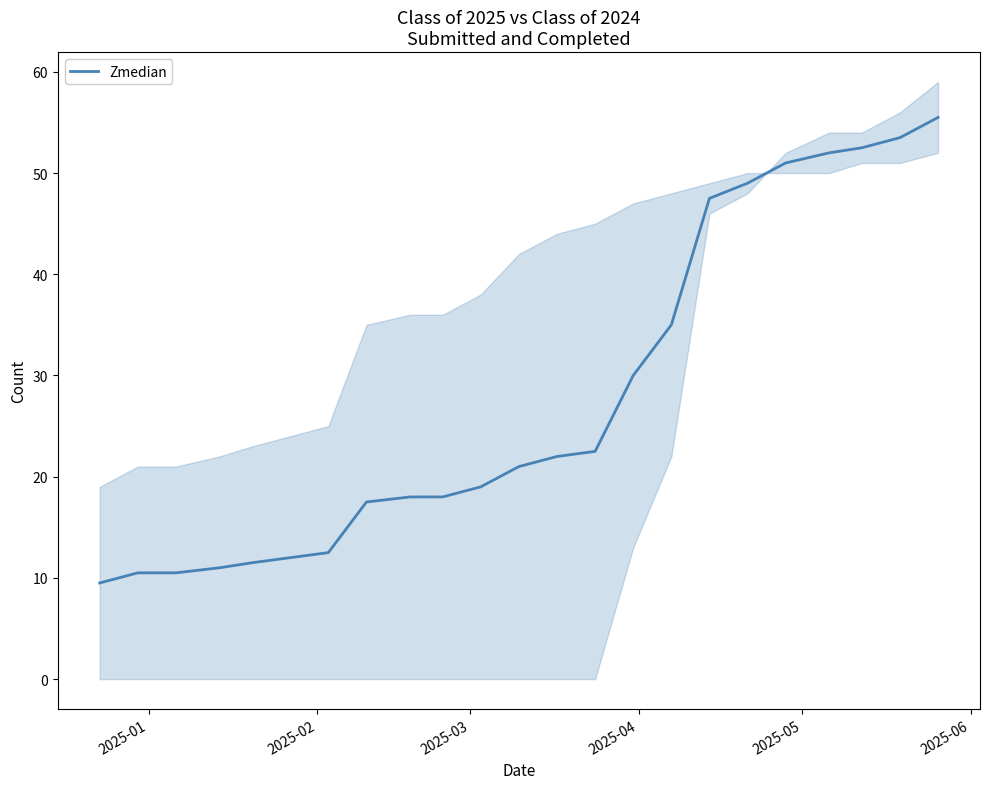

What is the maximum value for Zmedian?

55.5